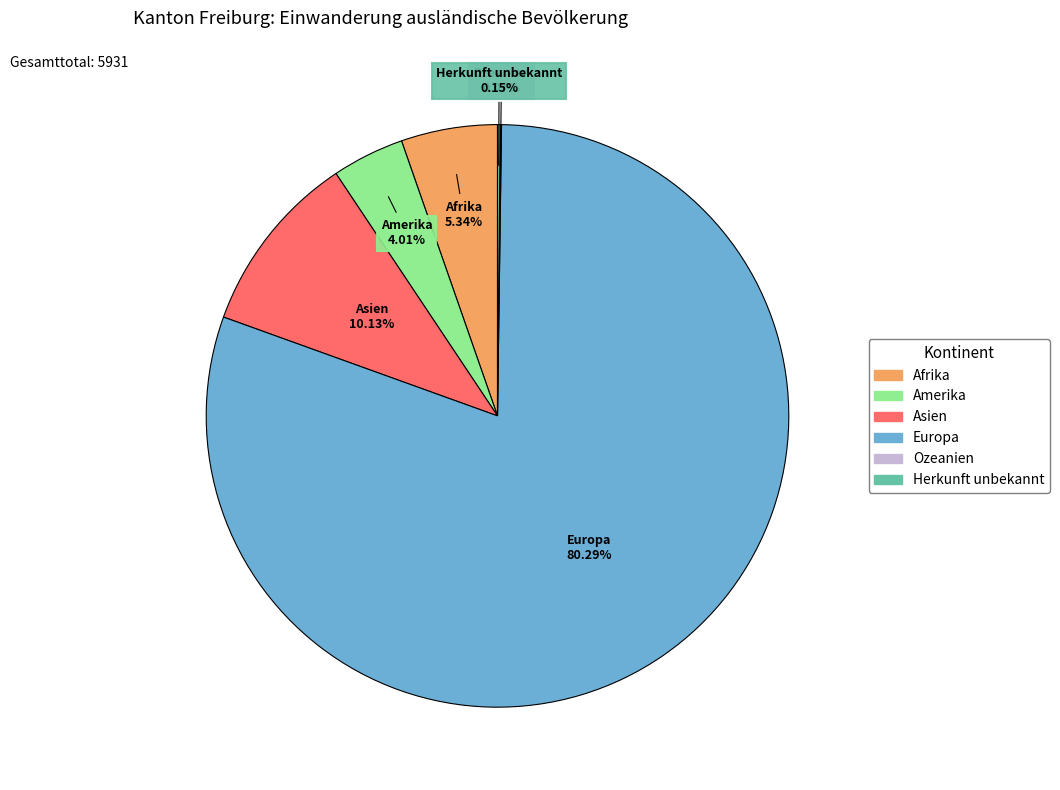

The Europa slice represents 80% of the pie. True or false?

True